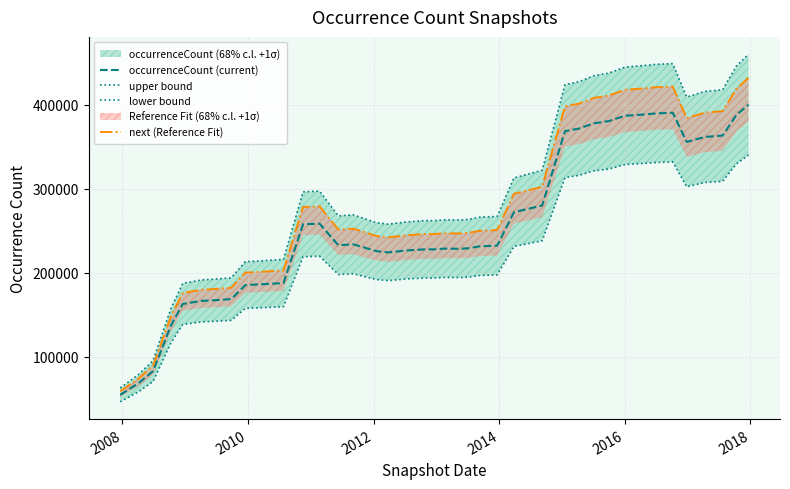

What is the lowest value of the upper bound series?

62656.6